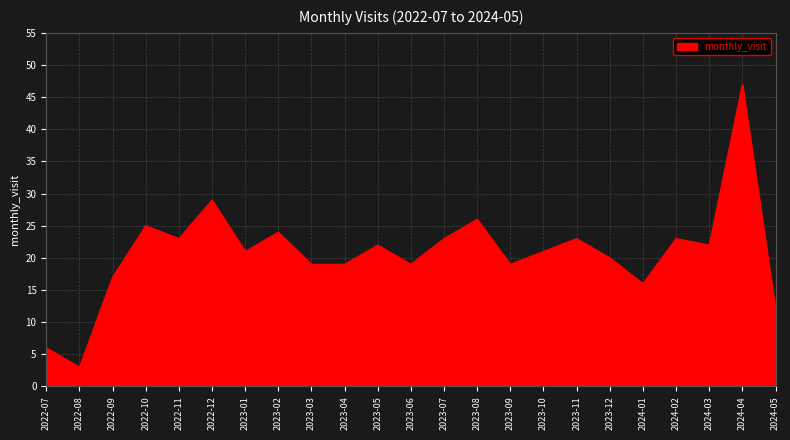

What is the difference between the values at 2022-10 and 2023-05?

3